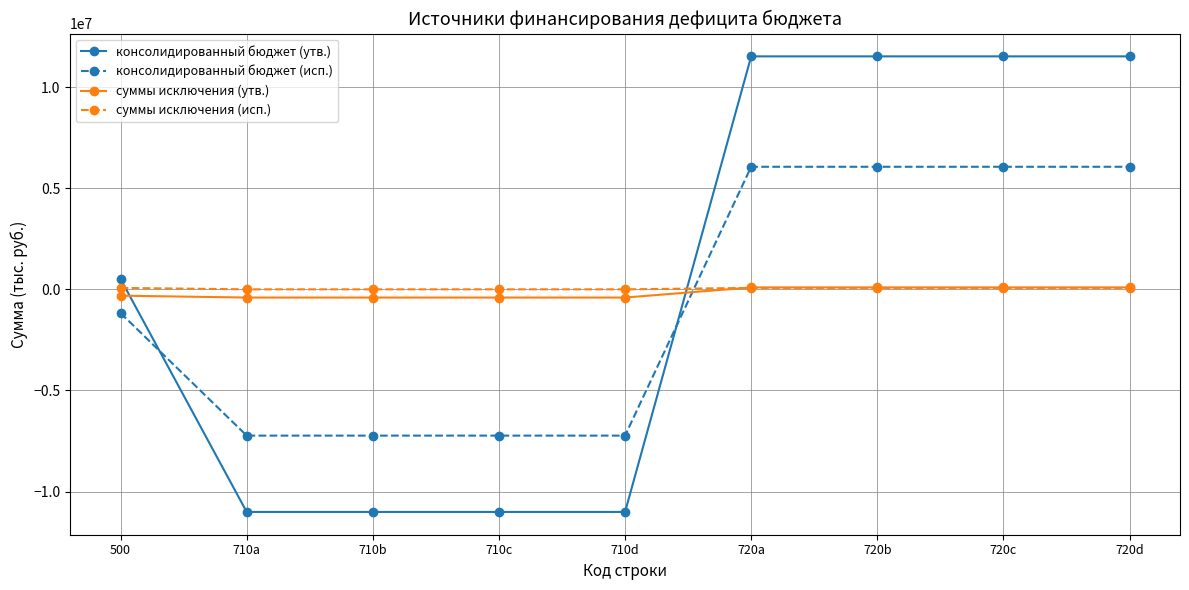

Between which two adjacent categories do суммы исключения (утв.) and консолидированный бюджет (исп.) first intersect?

710d and 720a